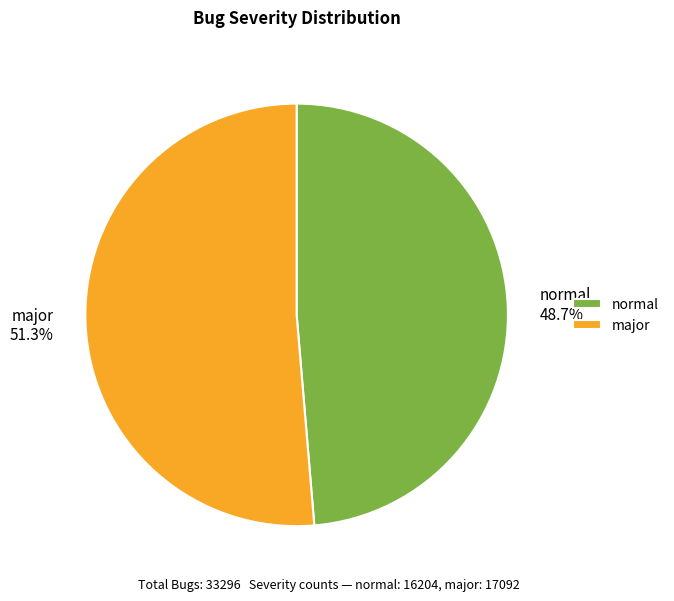

What is the ratio of the value at normal to the value at major?

0.9